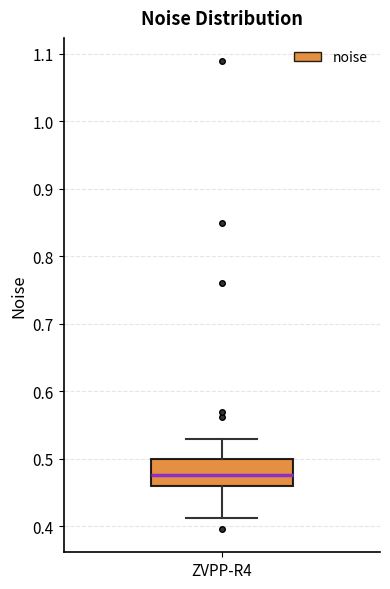

Read this box plot against the y-axis: the position of the median line, the range covered by the box, and the ends of both whiskers. The values are not printed on the chart, so give them approximately, as read against the axis.

median 0.48, box 0.46 to 0.50, whiskers 0.41 to 0.53